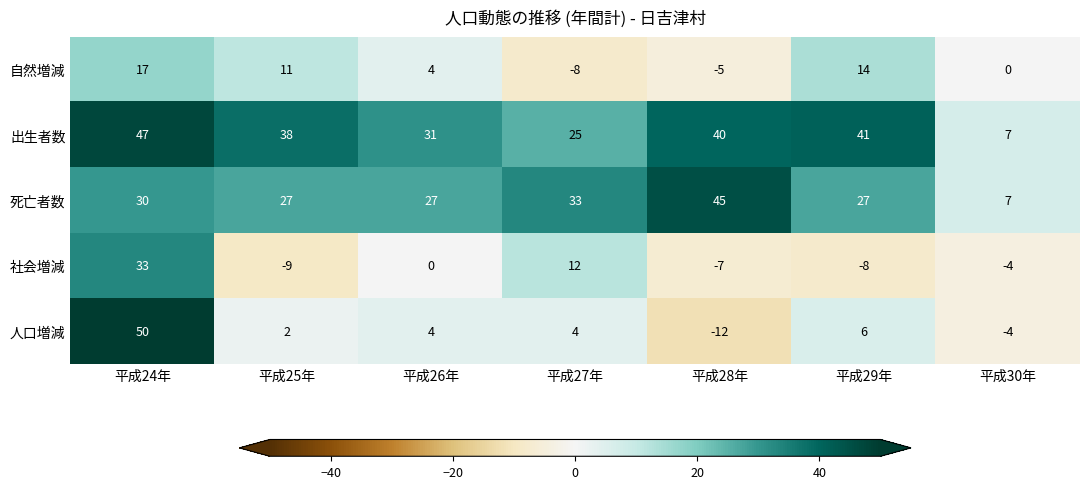

At which category is the sum across all series the highest?

平成24年